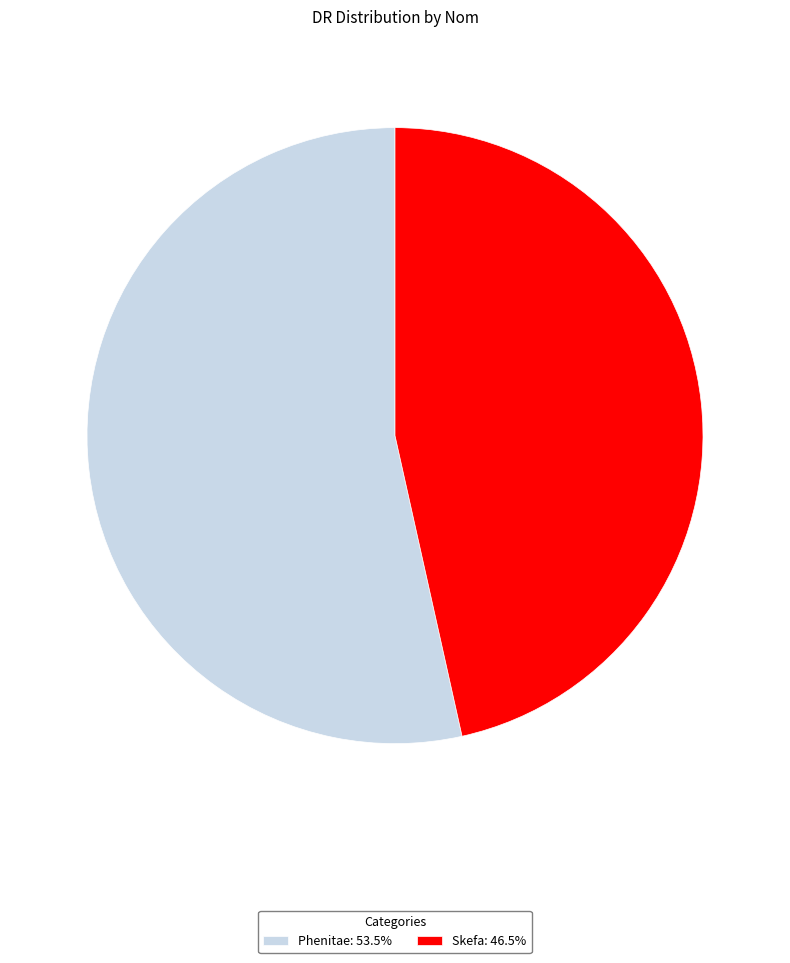

How many slices are in this pie chart?

2